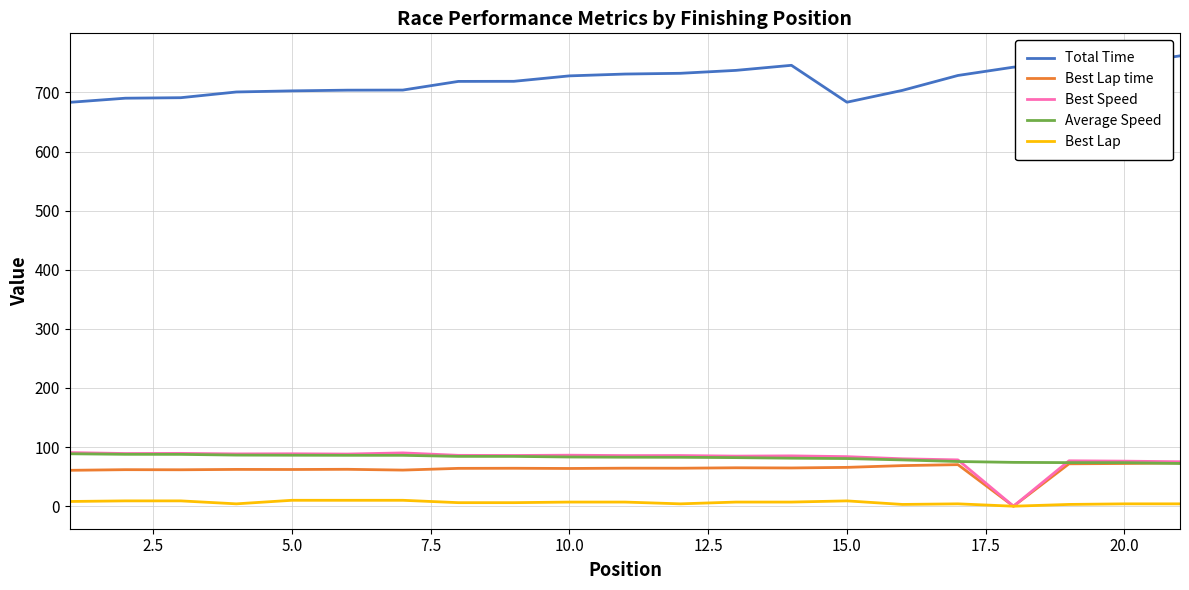

Does the chart display data point markers on the line(s)?

No